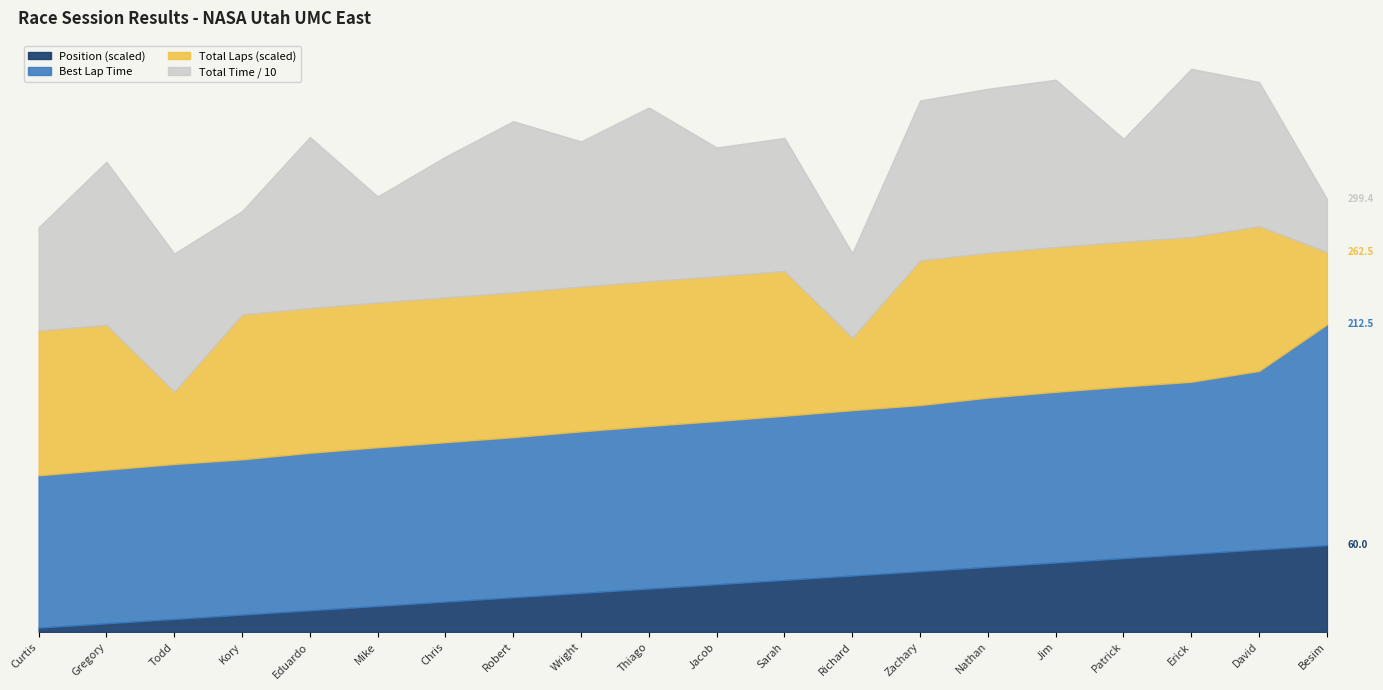

The value of Total Laps at Robert Struwe is 1.1. True or false?

False